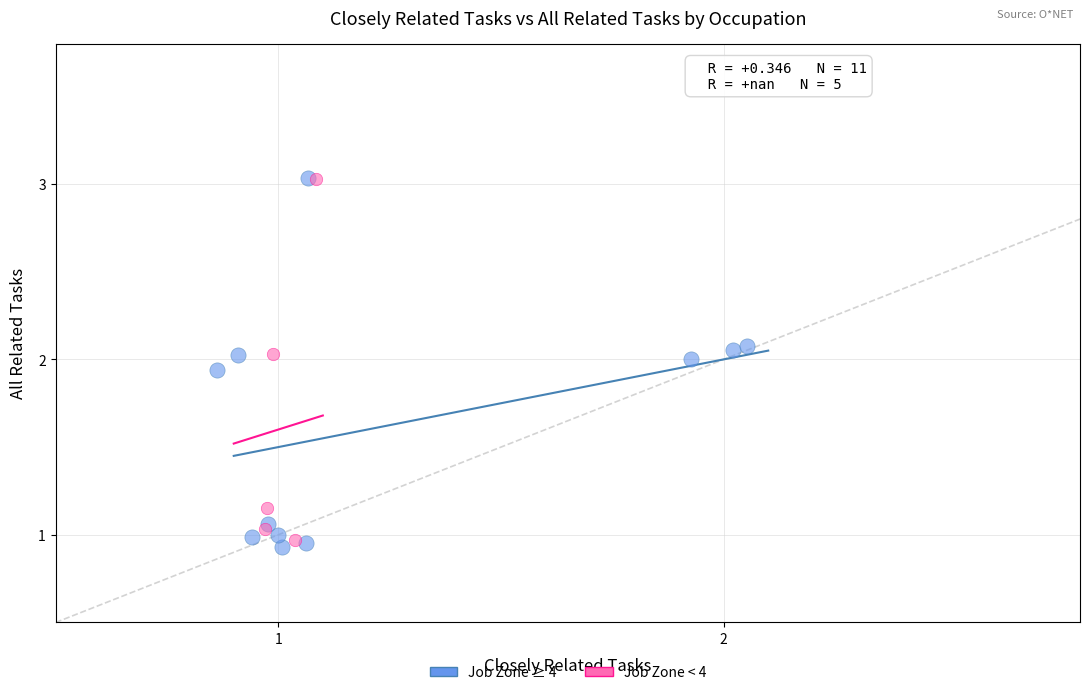

Which series has the widest spread of Y values?

Job Zone ≥ 4